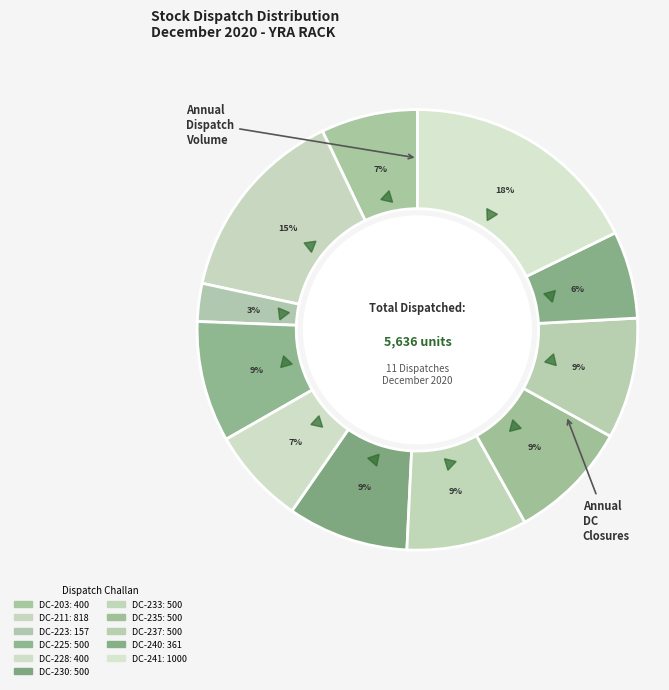

Which has a higher value, DC-223 or DC-225?

DC-225